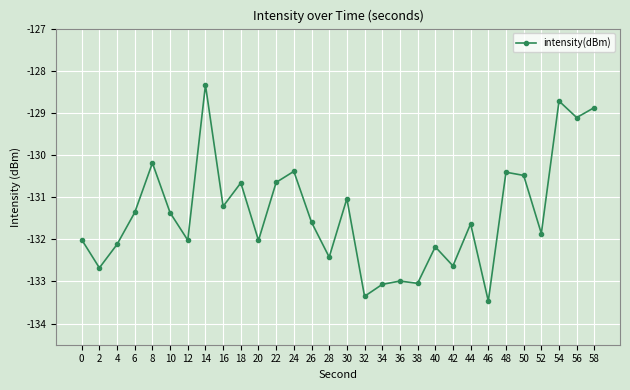

The chart shows a value of -130.5 at 50. True or false?

True